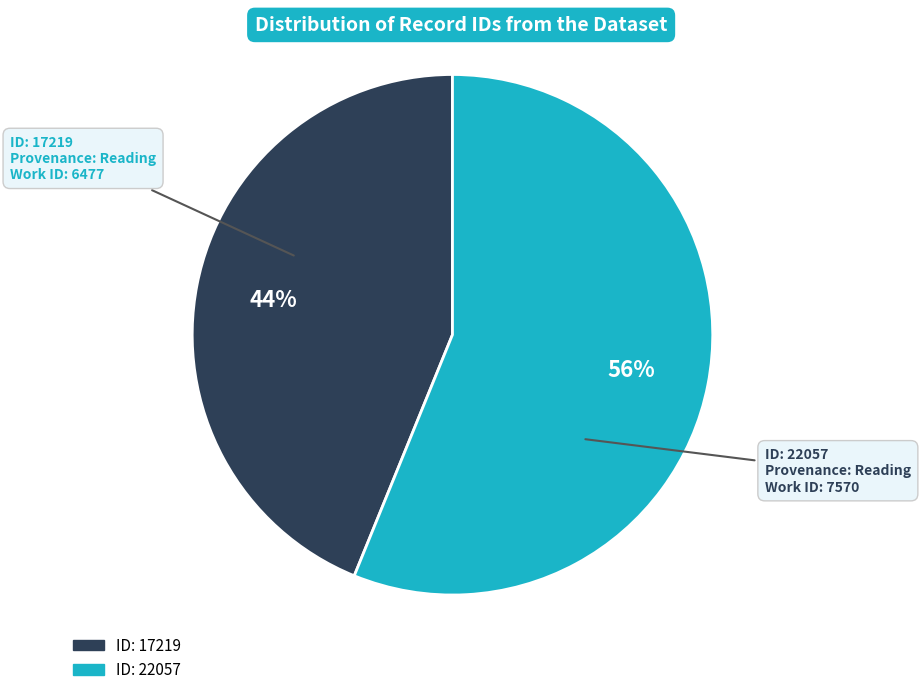

Is there any slice that represents more than half of the pie?

Yes